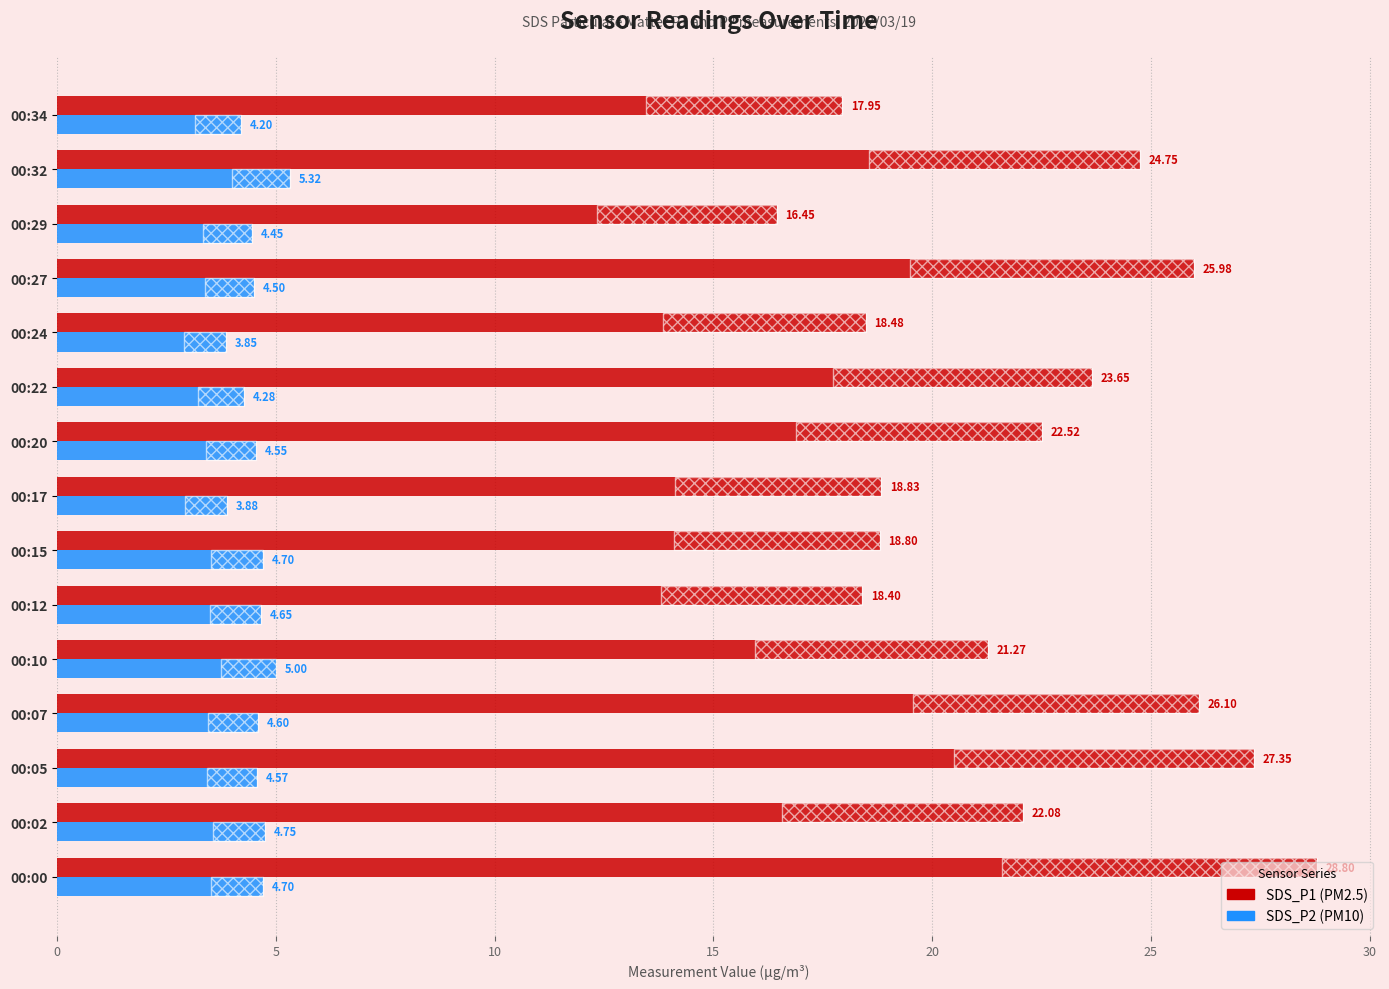

What is the value of the SDS_P1 bar at the 15th from the left?

17.9